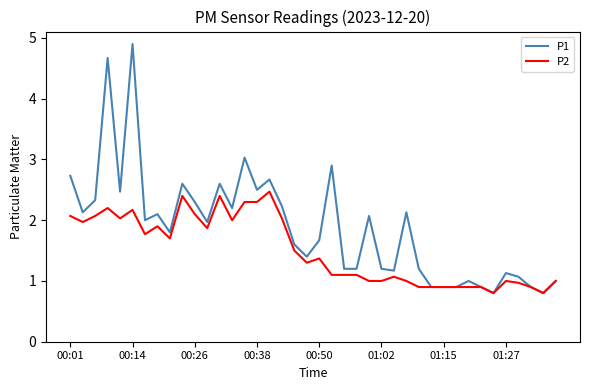

List the series in order of their peak value, lowest first.

P2, P1